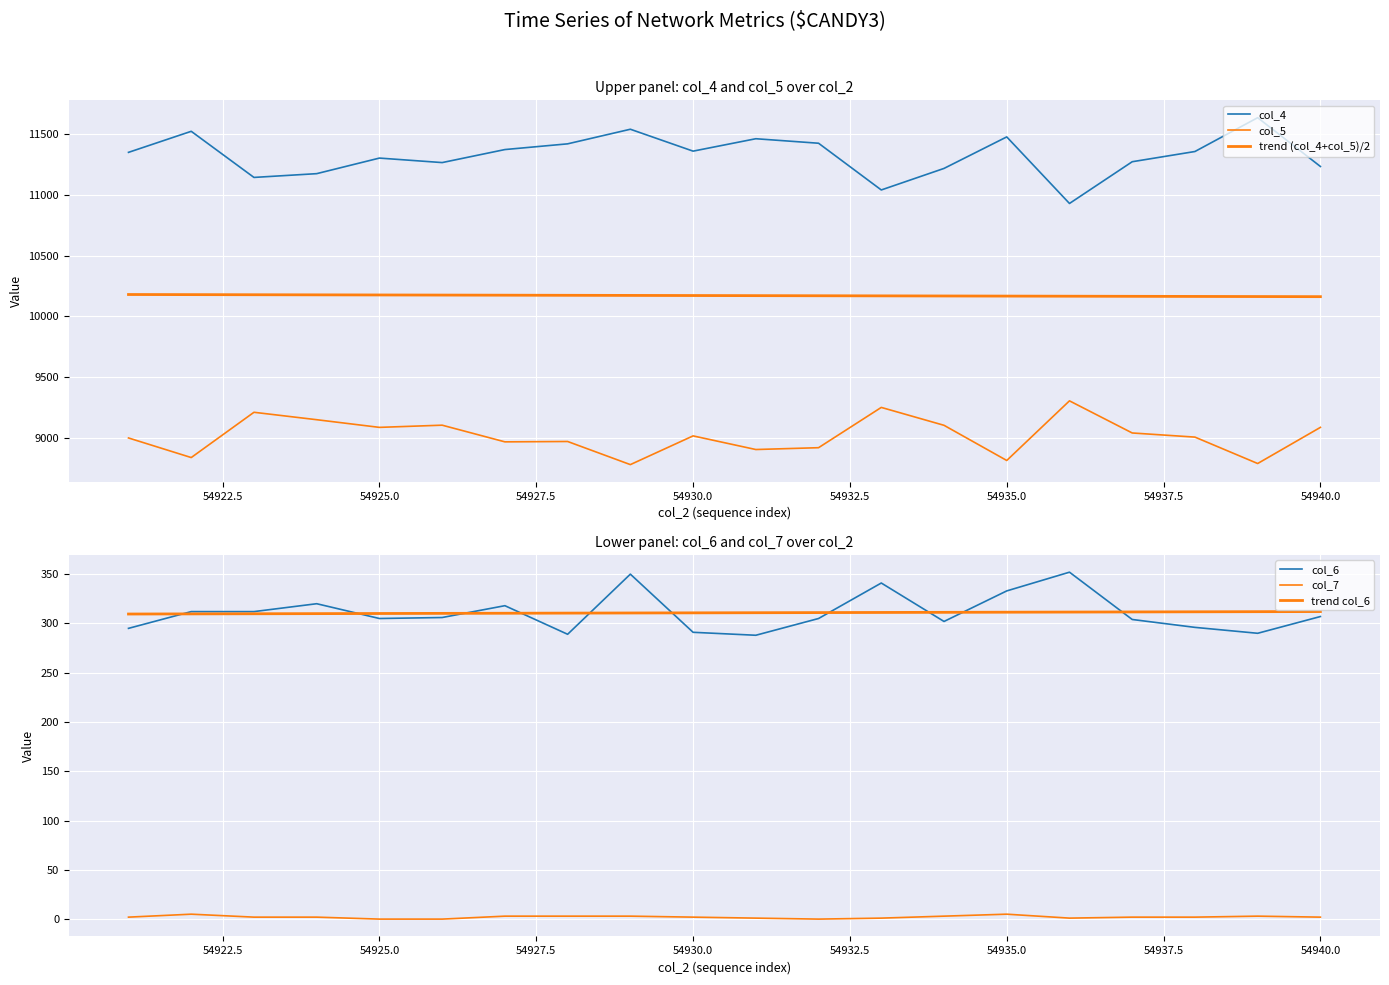

What value does the col_6 series have at 54940.0?

307.0